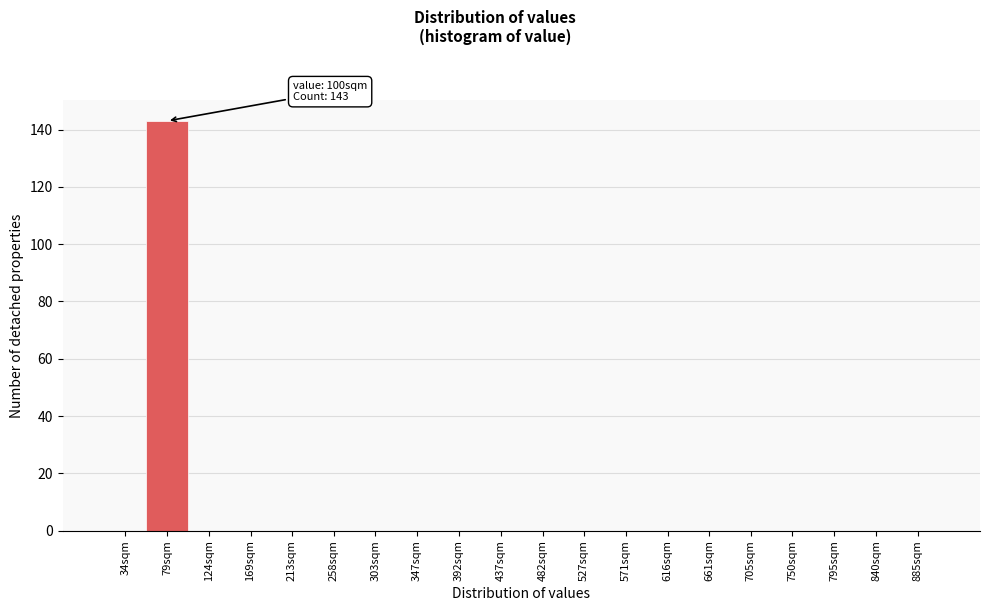

Reading left to right, what are all the values shown in this chart?

34sqm=0	79sqm=143	124sqm=0	169sqm=0	213sqm=0	258sqm=0	303sqm=0	347sqm=0	392sqm=0	437sqm=0	482sqm=0	527sqm=0	571sqm=0	616sqm=0	661sqm=0	705sqm=0	750sqm=0	795sqm=0	840sqm=0	885sqm=0